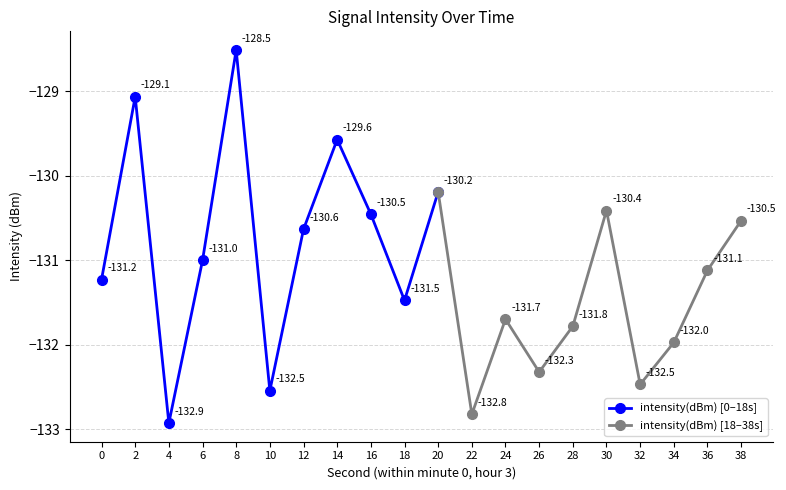

What is the change in value from 4 to 28?

+1.1